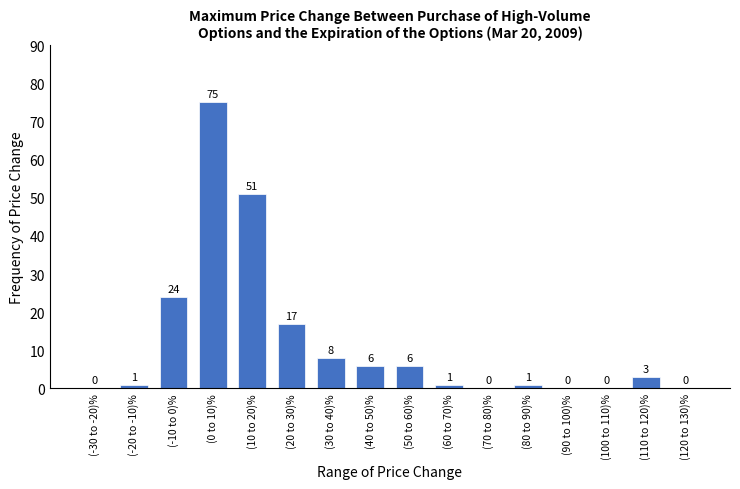

Reading left to right, extract all data points from this chart.

(-30 to -20)%=0	(-20 to -10)%=1	(-10 to 0)%=24	(0 to 10)%=75	(10 to 20)%=51	(20 to 30)%=17	(30 to 40)%=8	(40 to 50)%=6	(50 to 60)%=6	(60 to 70)%=1	(70 to 80)%=0	(80 to 90)%=1	(90 to 100)%=0	(100 to 110)%=0	(110 to 120)%=3	(120 to 130)%=0